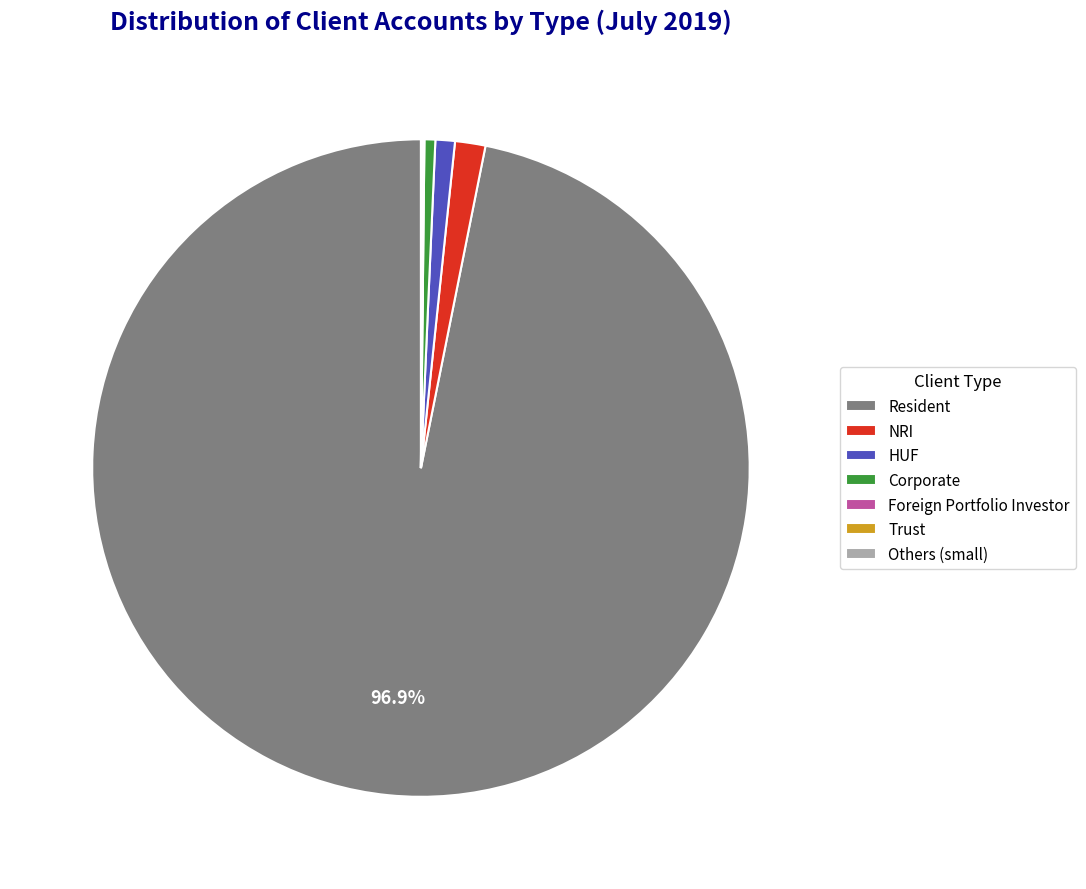

What is the largest slice in the pie chart?

Resident